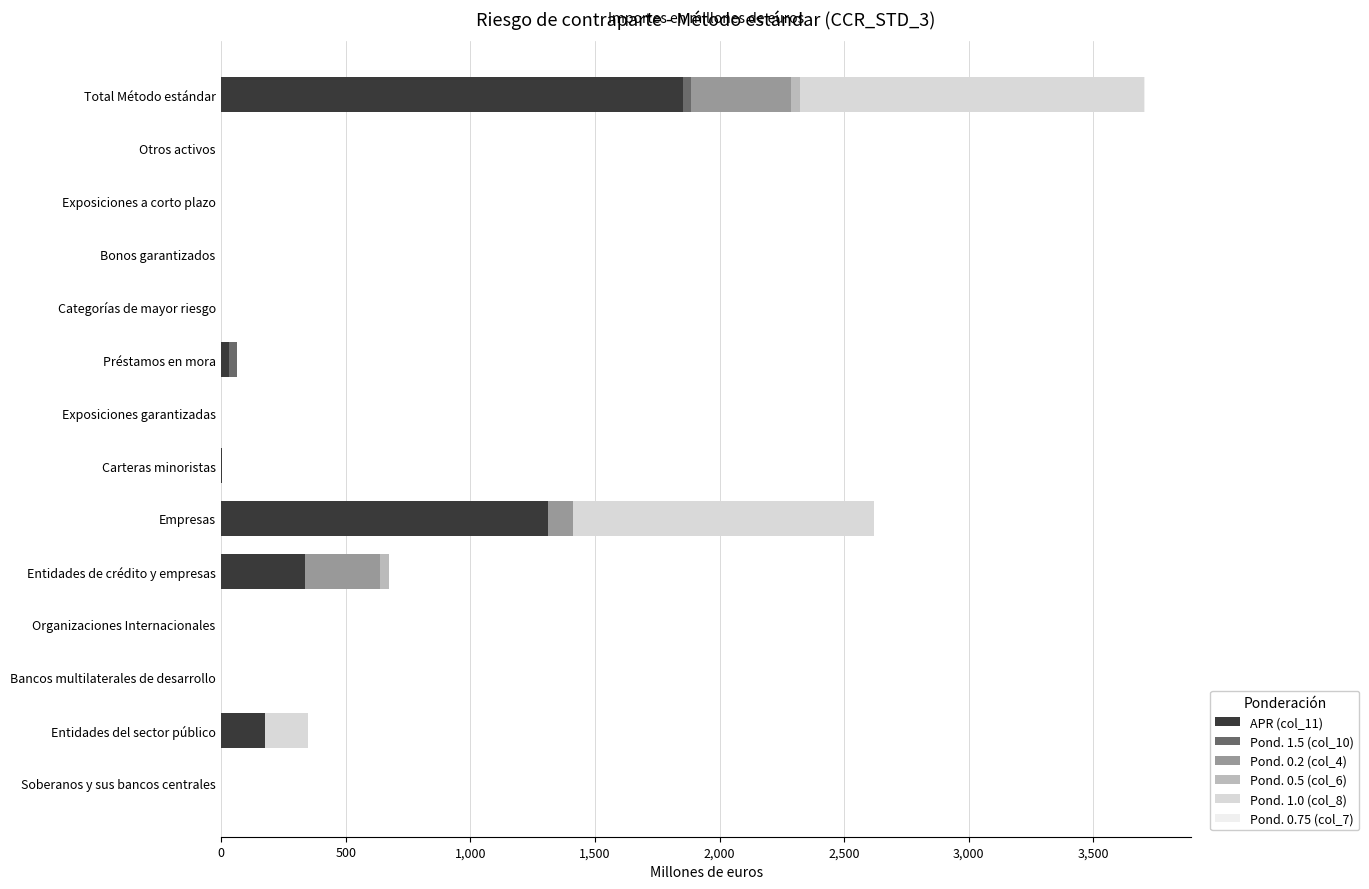

What position from the left is Entidades del sector público?

2